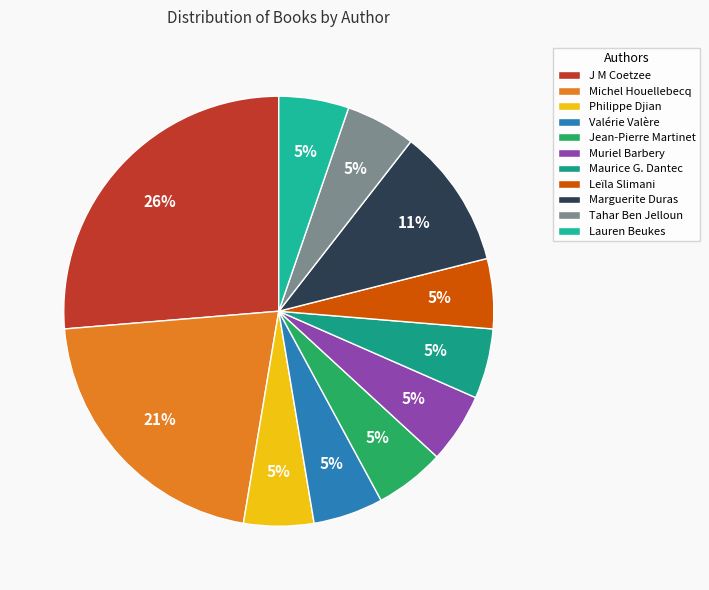

Count the number of slices in the pie.

11